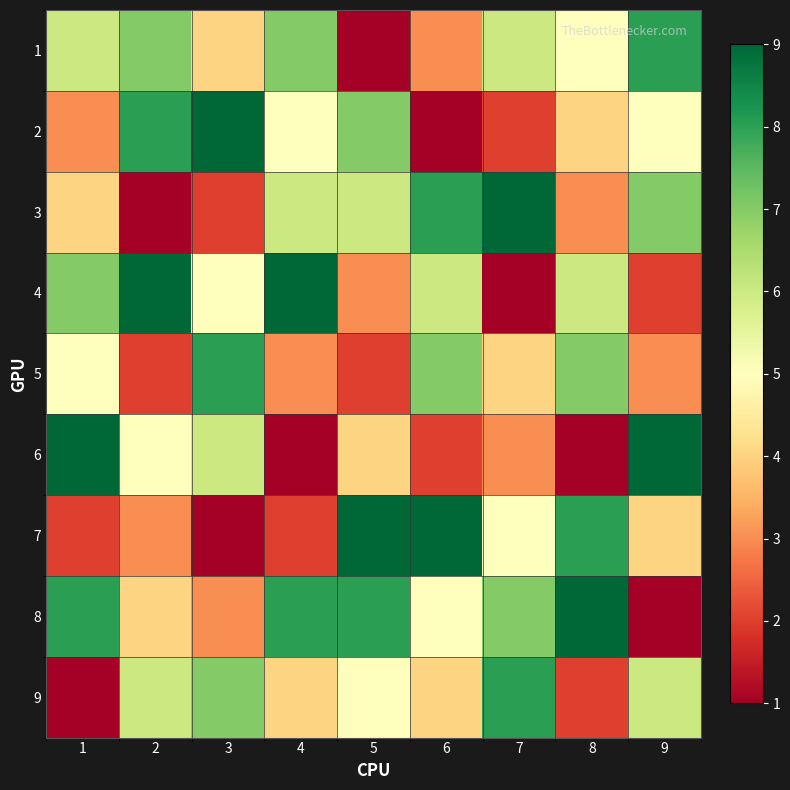

How many categories are shown in the chart?

9